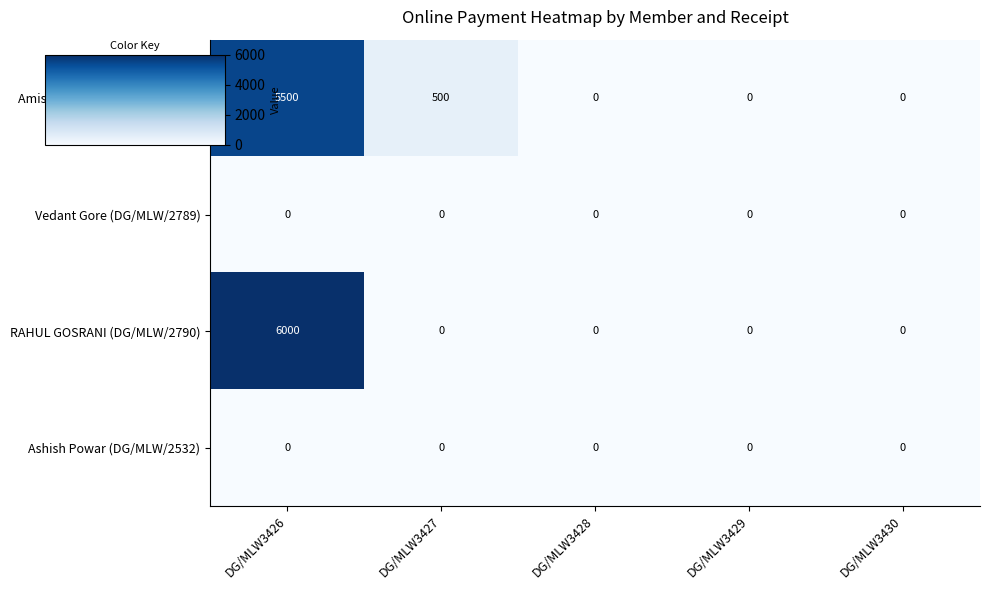

What is the total value across all series at DG/MLW3427?

500